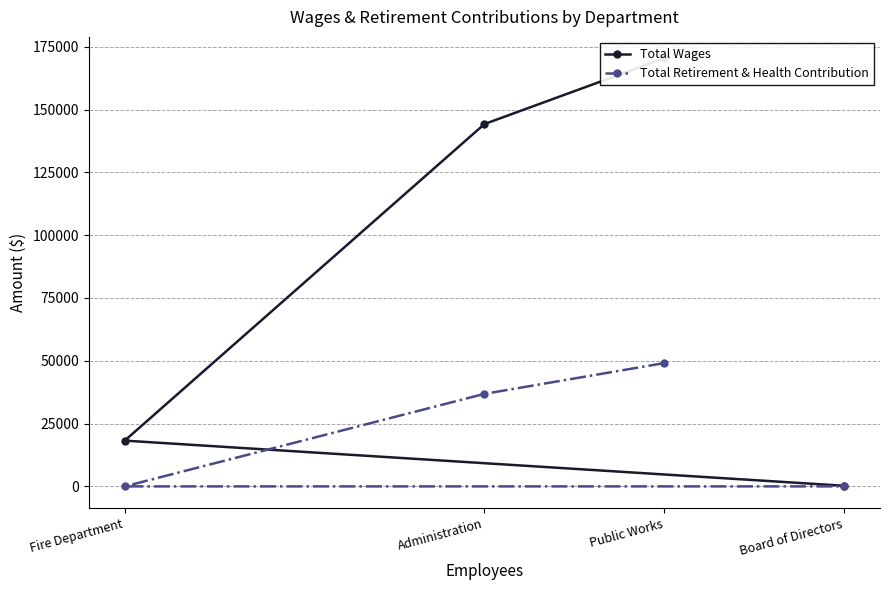

At which category is the sum across all series the highest?

Public Works